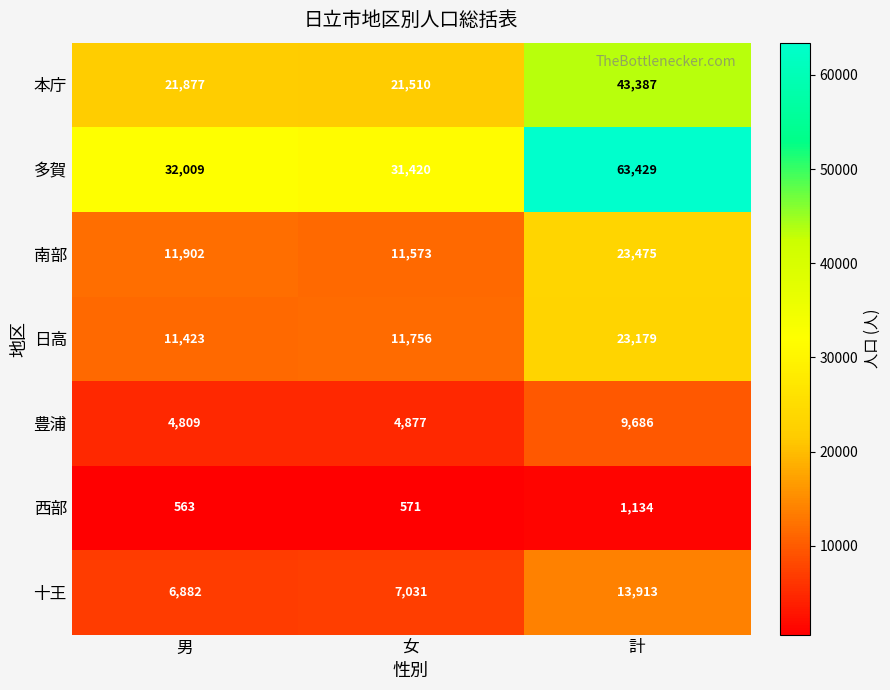

At how many categories does at least one series exceed 43533?

1